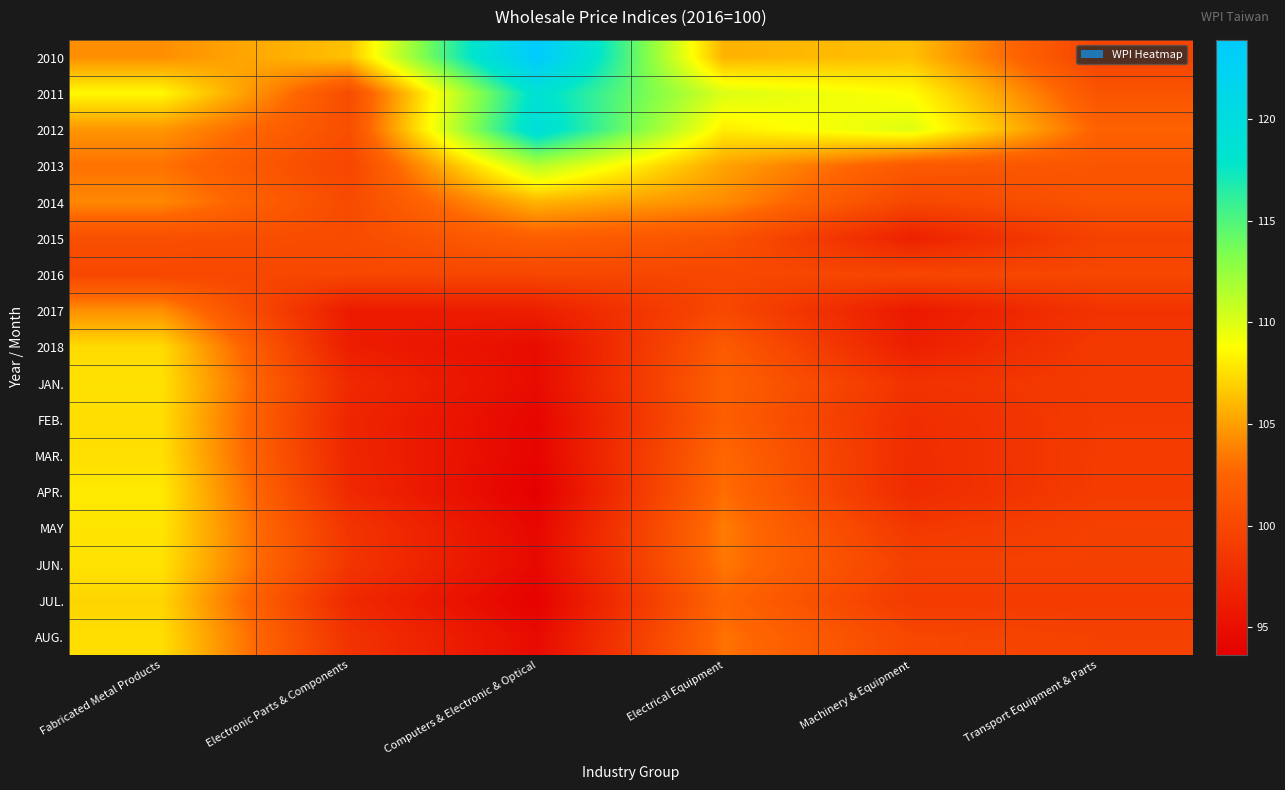

What is the total value across all series at Transport Equipment & Parts?

1695.1